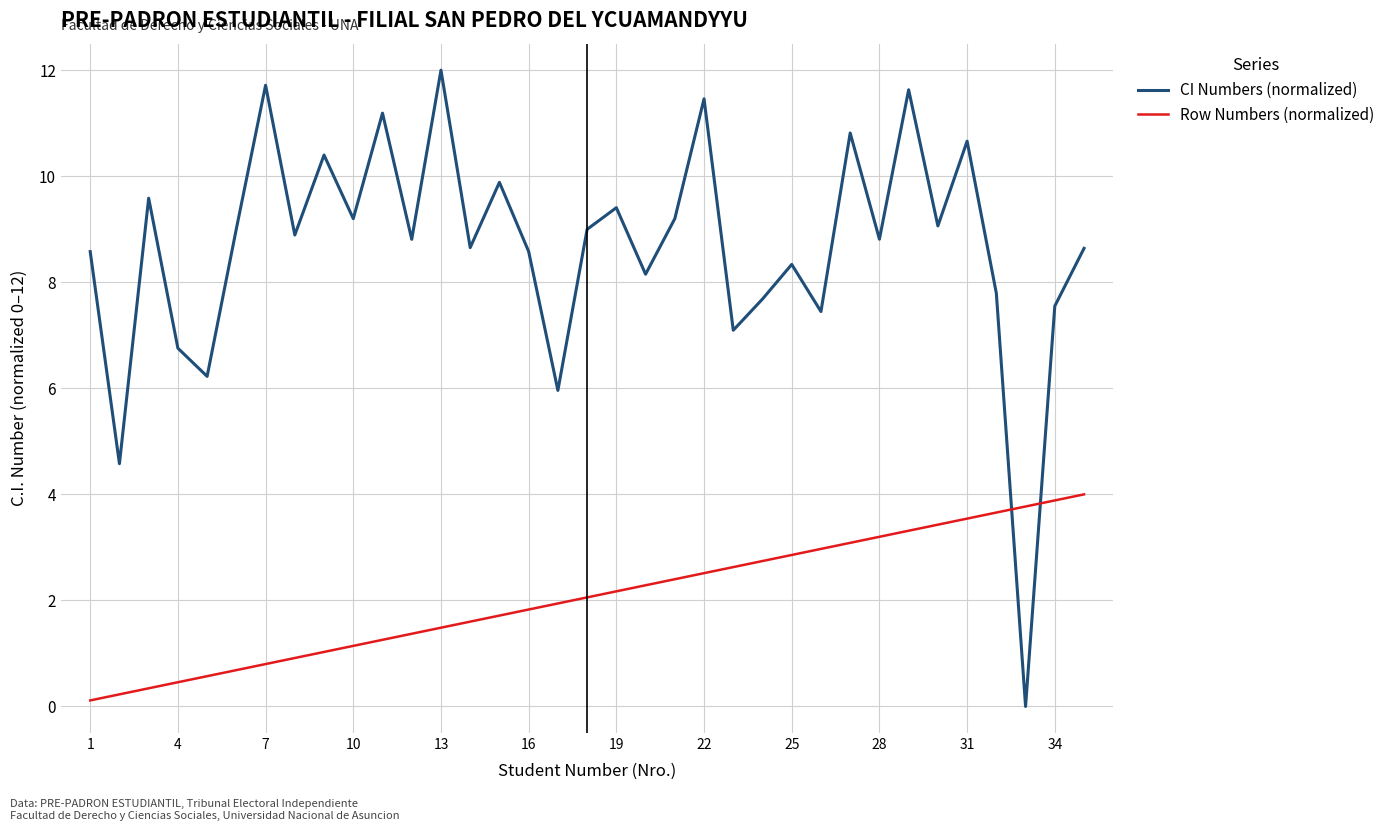

Which series has the widest spread of values?

CI Numbers (normalized)